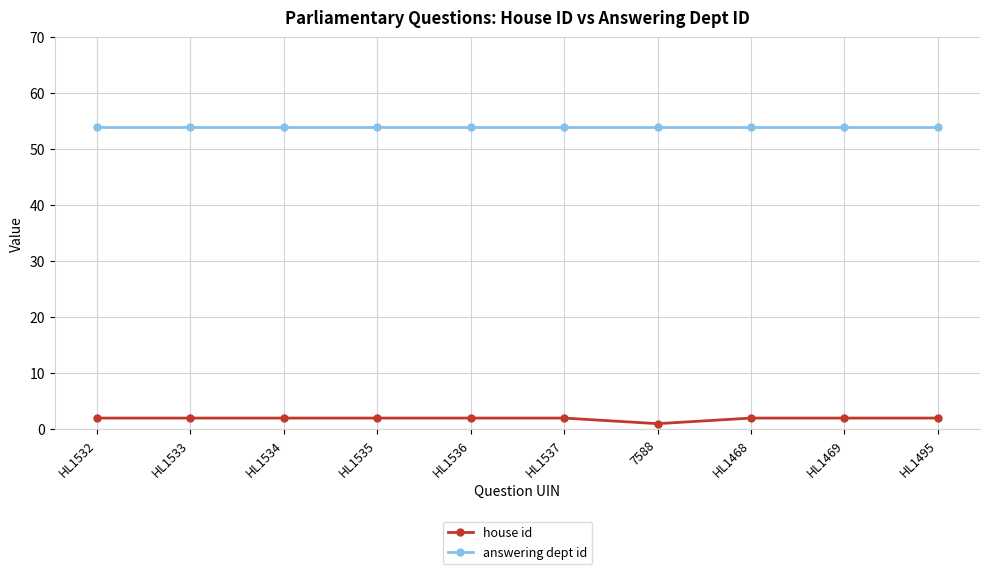

How many data points does each series have?

10